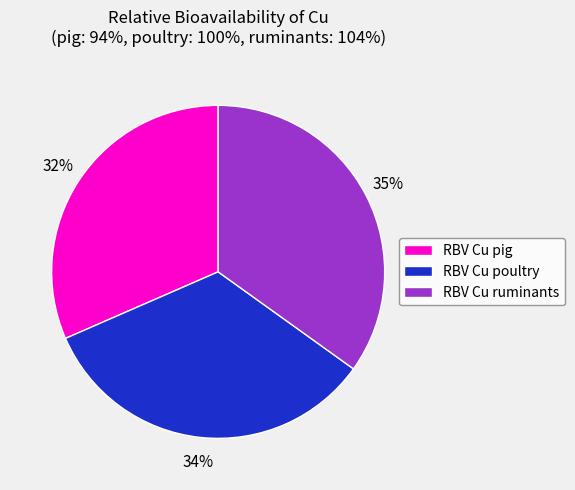

To the nearest percent, what is the combined percentage of RBV Cu poultry and RBV Cu pig?

65%